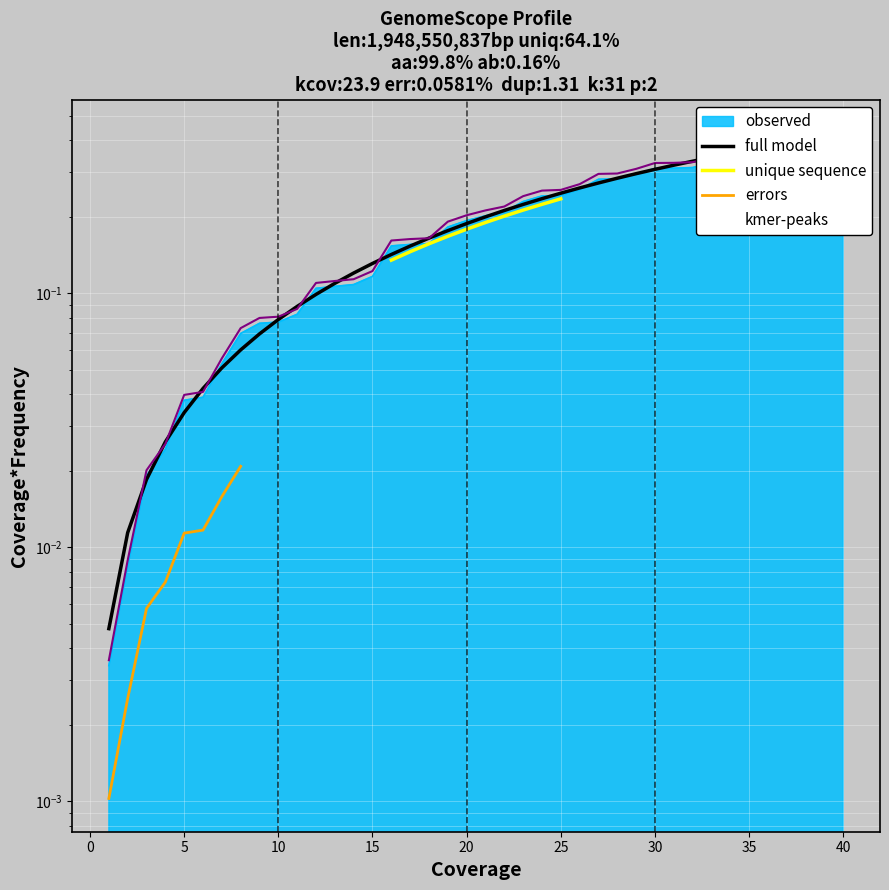

Between 35 and 38, which is larger?

38